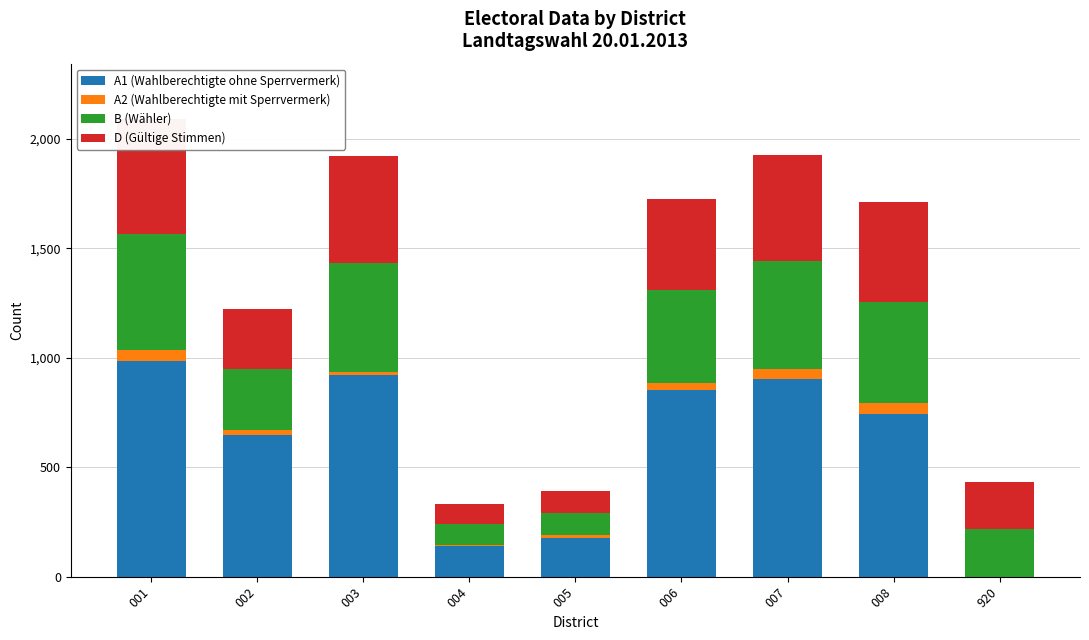

How many values in the D (Gültige Stimmen) series exceed 415?

4